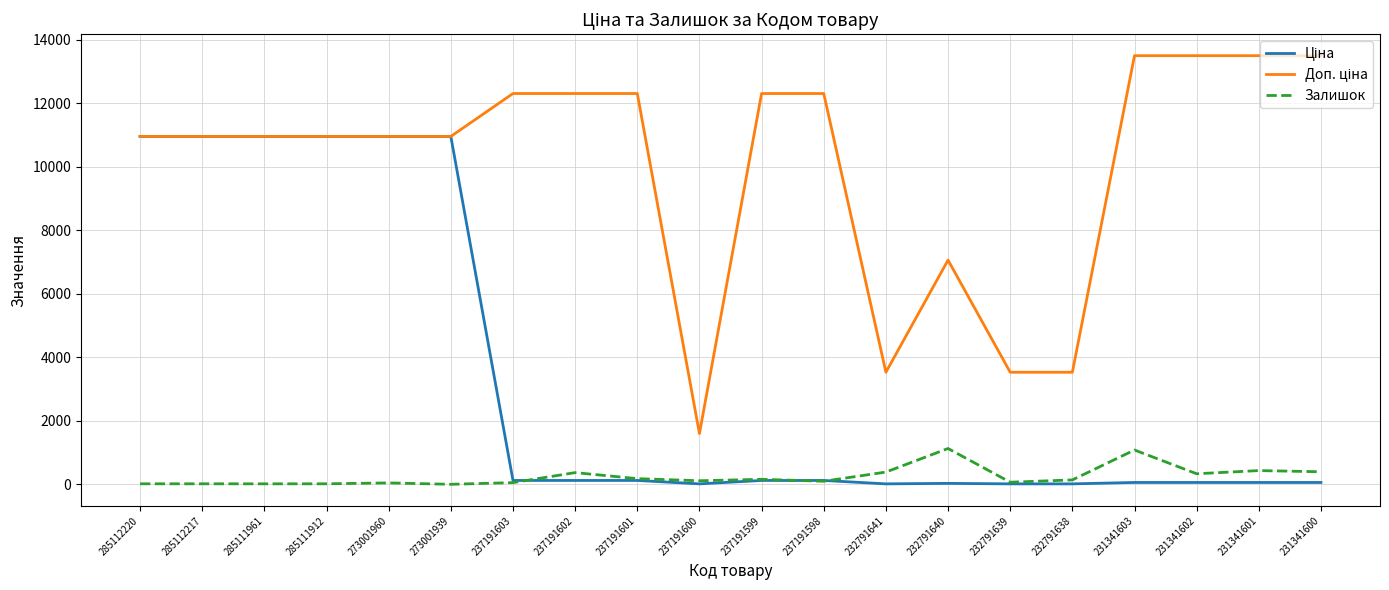

Is this an area chart (filled region under the line)?

No